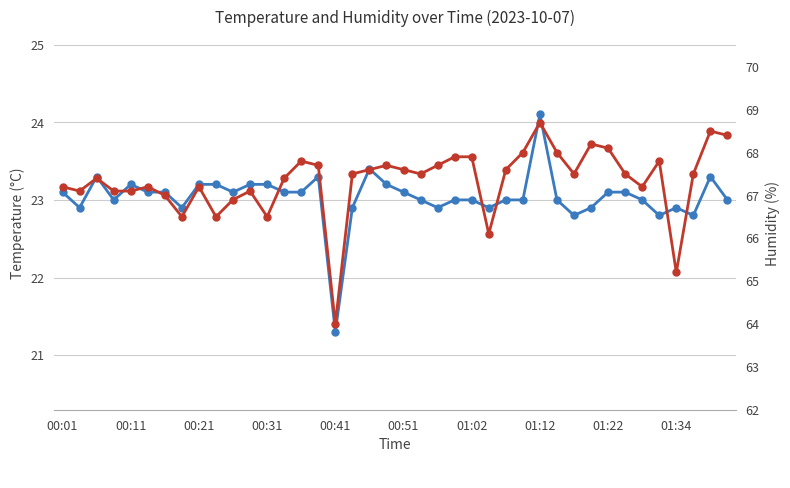

At which label does Temp first exceed 23?

00:01